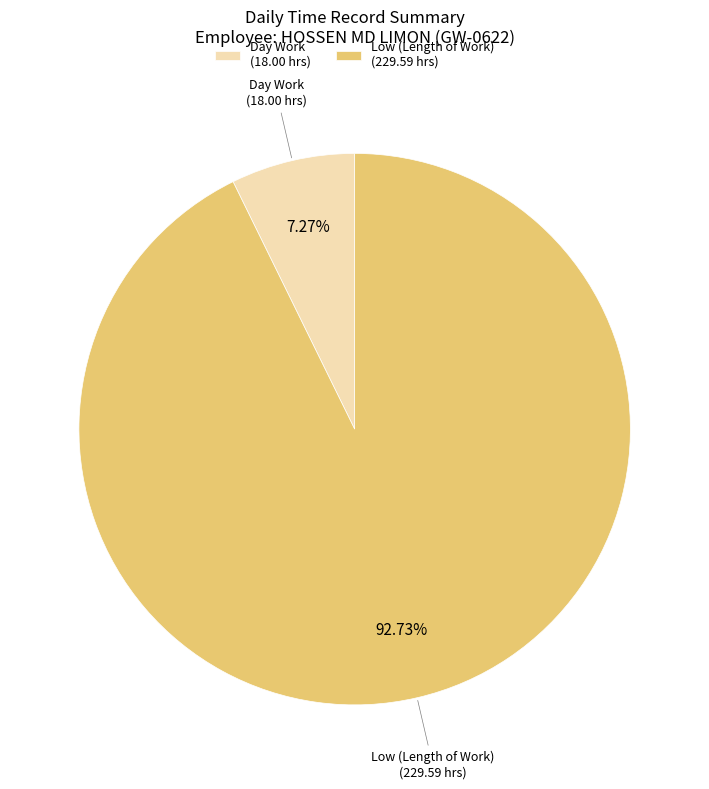

What is the ratio of the value at Low (Length of Work) (229.59 hrs) to the value at Day Work (18.00 hrs)?

12.8